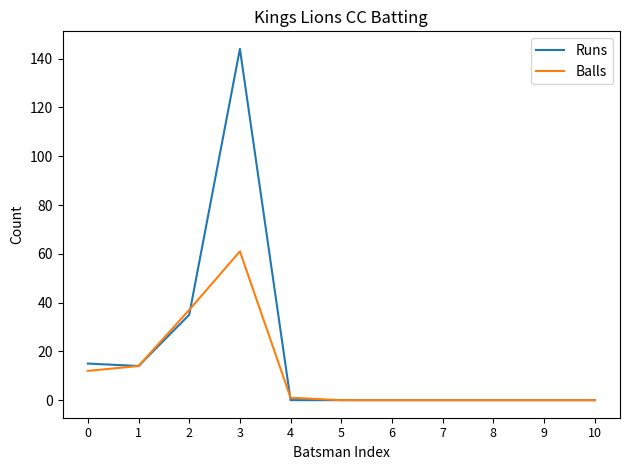

What is the maximum value for Balls?

61